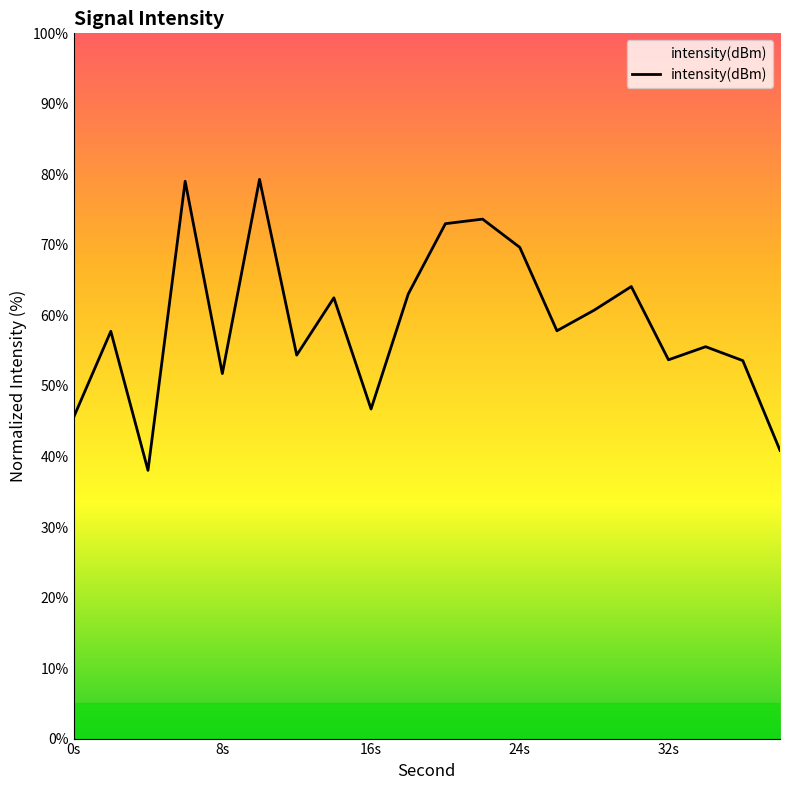

What is the greatest value displayed?

79.3